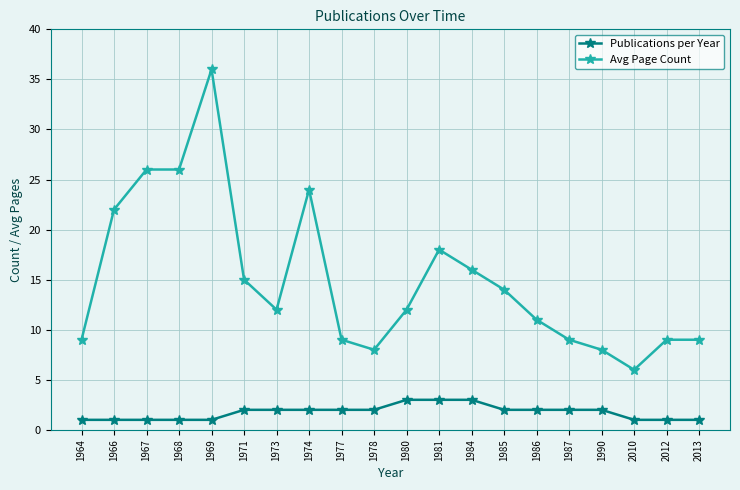

Is it true that Publications per Year equals 5 at 1981?

False